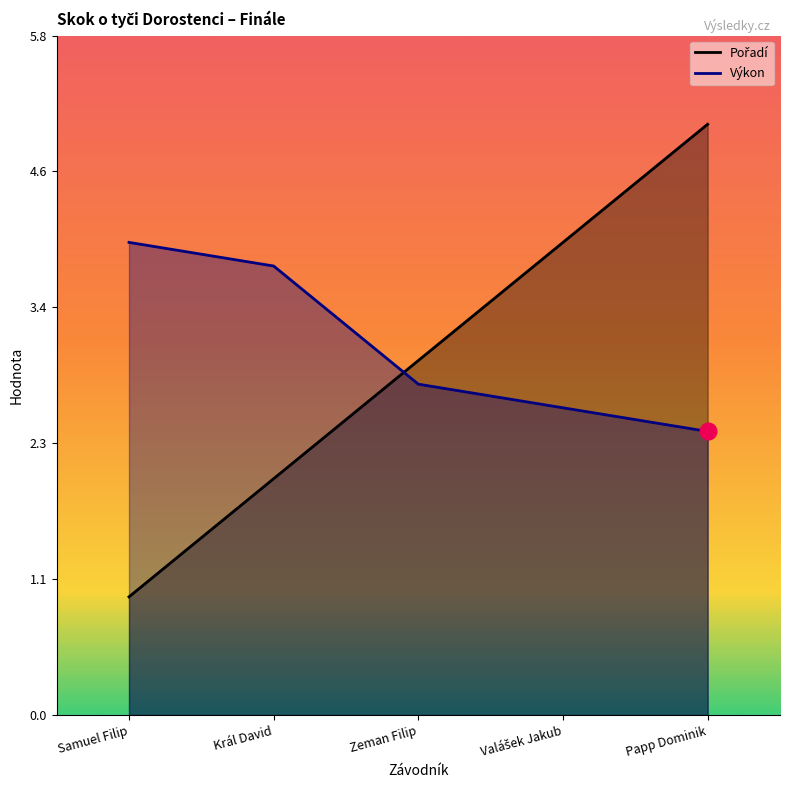

True or false: Výkon and Pořadí intersect in this chart.

True